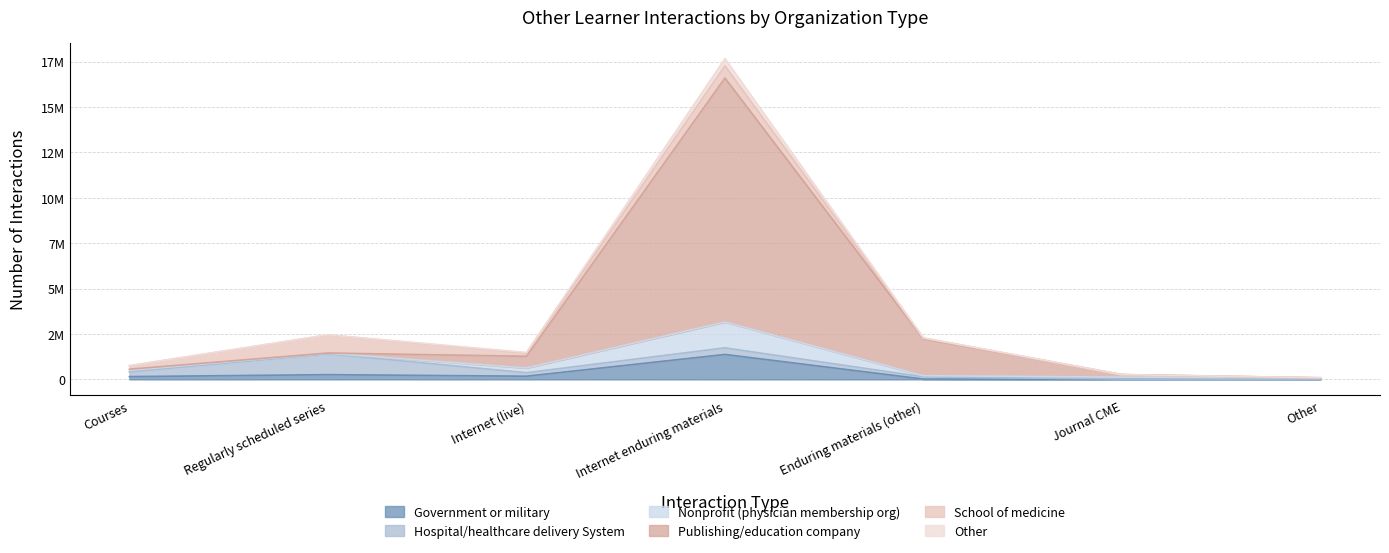

Does the chart display data point markers on the line(s)?

No